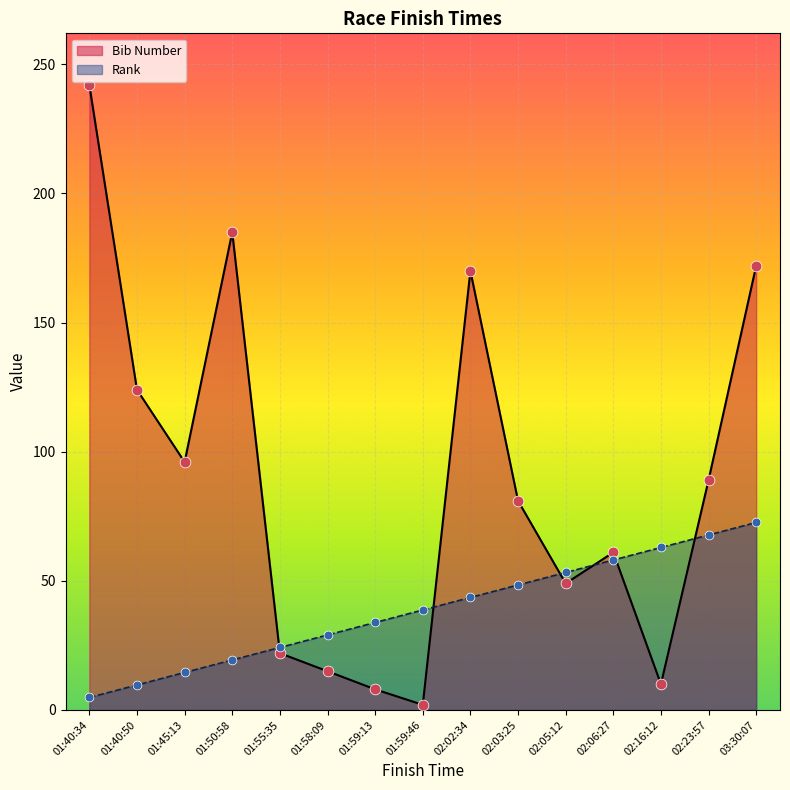

At which category is the sum across all series the highest?

01:40:34